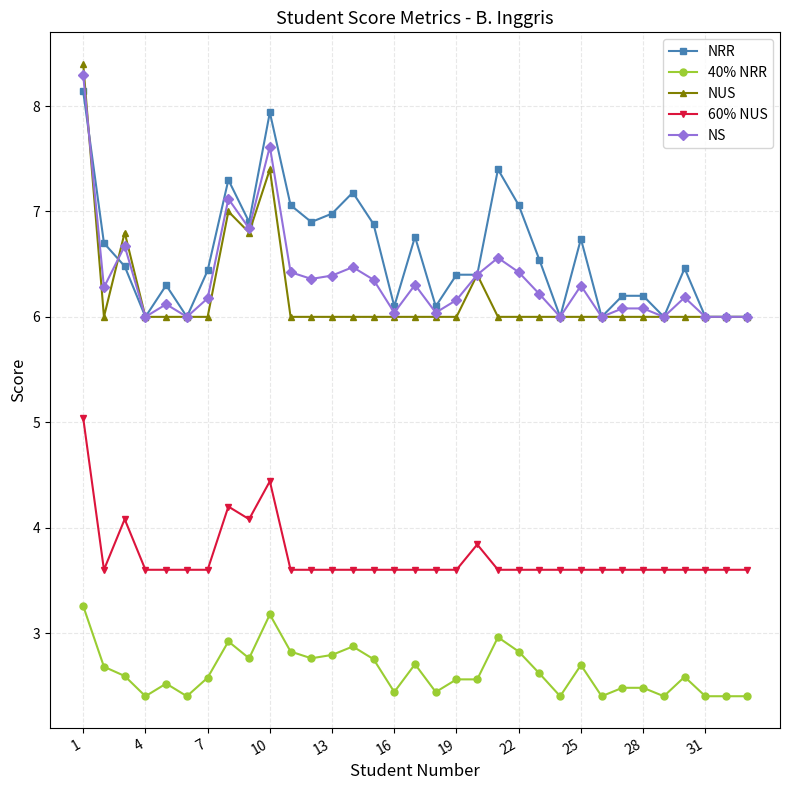

Which series has the largest range (max minus min)?

NUS